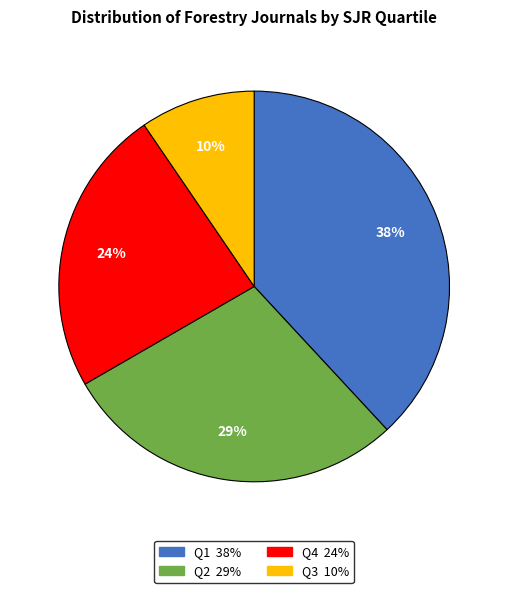

How many segments does this pie chart have?

4